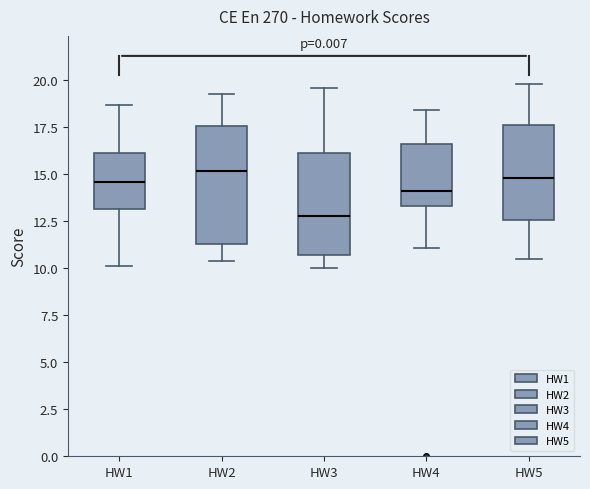

Reading left to right, transcribe this box plot: for each box, give where its median line is, the range the box spans, and where its two whiskers end, as read against the y-axis. The values are not printed on the chart, so give them approximately, as read against the axis.

HW1: median 14.5, box 13.0 to 16.0, whiskers 10.0 to 18.5
HW2: median 15.0, box 11.5 to 17.5, whiskers 10.5 to 19.5
HW3: median 13.0, box 10.5 to 16.0, whiskers 10.0 to 19.5
HW4: median 14.0, box 13.5 to 16.5, whiskers 11.0 to 18.5
HW5: median 15.0, box 12.5 to 17.5, whiskers 10.5 to 20.0